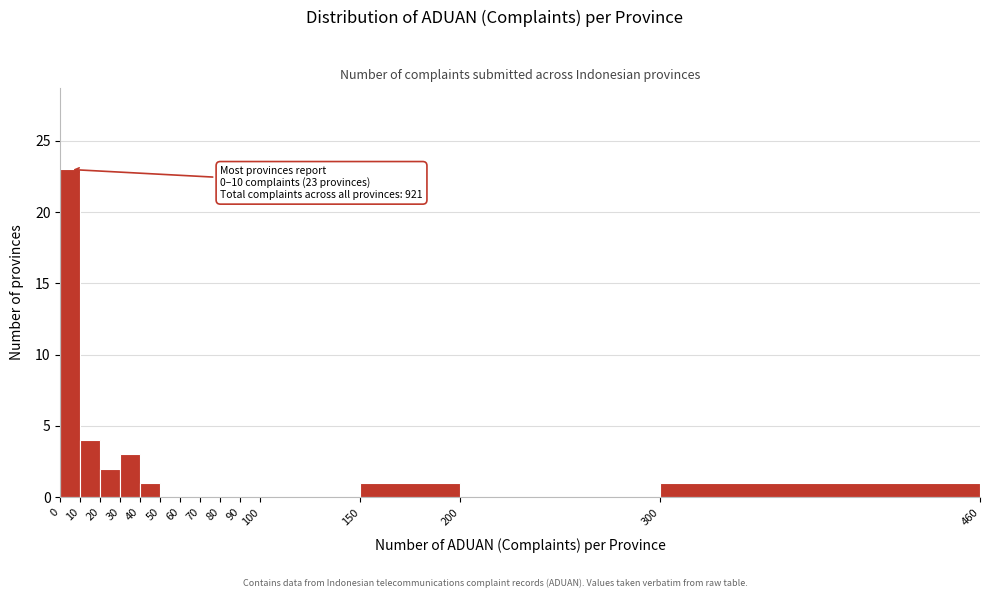

Which range on the x-axis has the tallest bar?

0 to 10